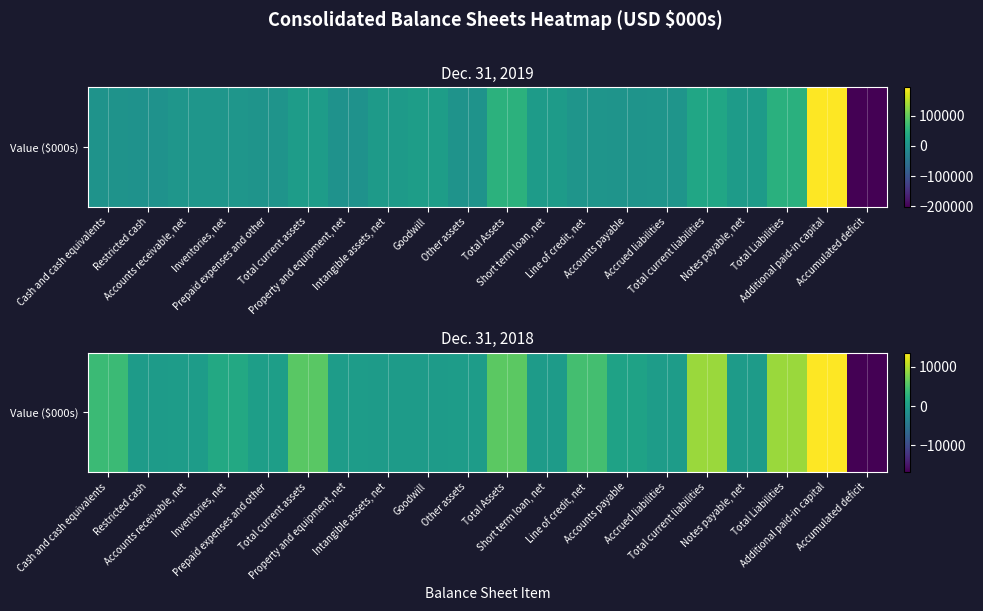

How many values are below 269?

10